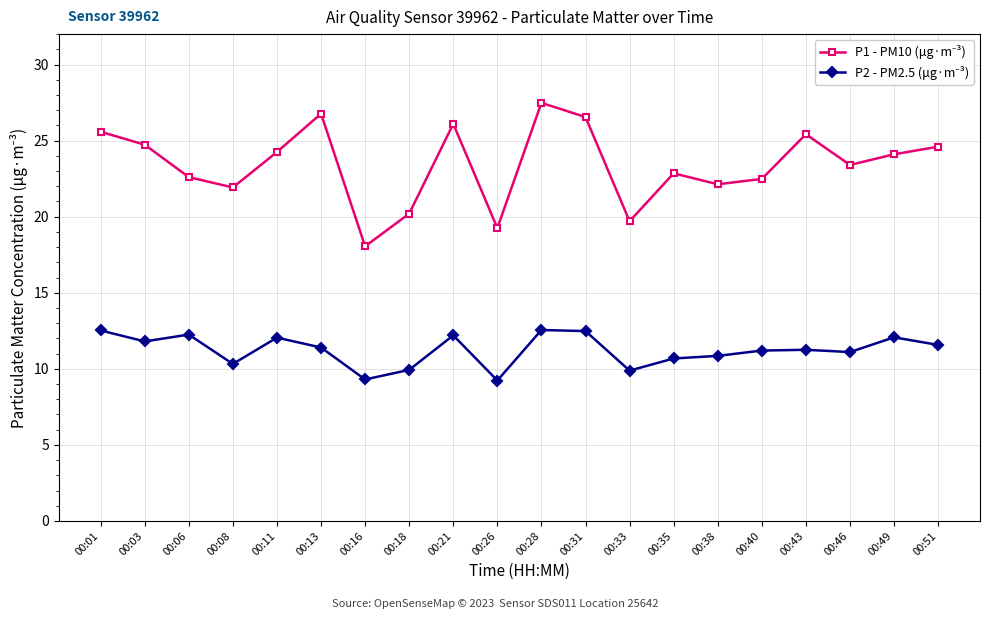

At which category does the chart reach its peak across all series?

00:28